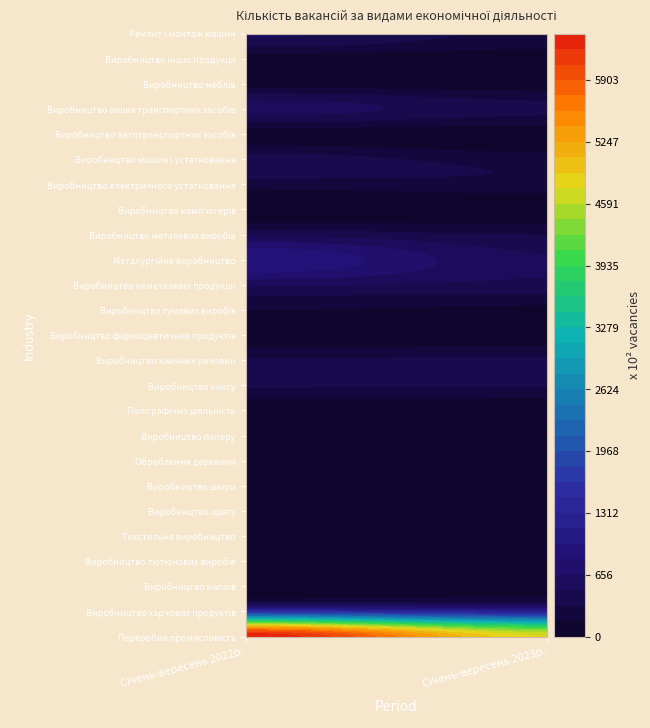

Reading left to right, transcribe all the data shown in this chart.

Переробна промисловість: 6698	4718
Виробництво харчових продуктів: 1371	1104
Виробництво напоїв: 135	115
Виробництво тютюнових виробів: 0	2
Текстильне виробництво: 39	39
Виробництво одягу: 133	138
Виробництво шкіри: 15	3
Оброблення деревини: 33	37
Виробництво паперу: 52	26
Поліграфічна діяльність: 22	11
Виробництво коксу: 355	339
Виробництво хімічних речовин: 356	365
Виробництво фармацевтичних продуктів: 12	6
Виробництво гумових виробів: 170	86
Виробництво неметалевої продукції: 518	434
Металургійне виробництво: 1047	465
Виробництво металевих виробів: 433	315
Виробництво комп'ютерів: 13	4
Виробництво електричного устатковання: 227	277
Виробництво машин і устатковання: 452	225
Виробництво автотранспортних засобів: 43	35
Виробництво інших транспортних засобів: 627	366
Виробництво меблів: 49	38
Виробництво іншої продукції: 39	32
Ремонт і монтаж машин: 557	256